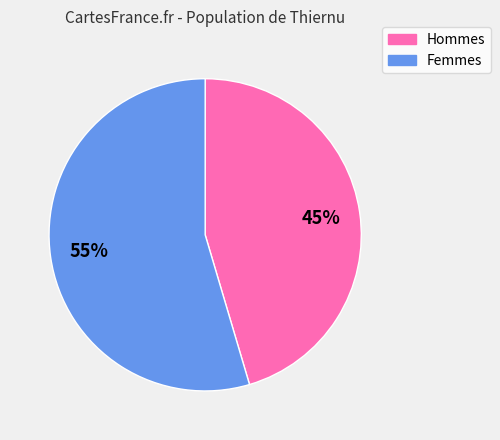

Is there any slice that represents more than half of the pie?

Yes